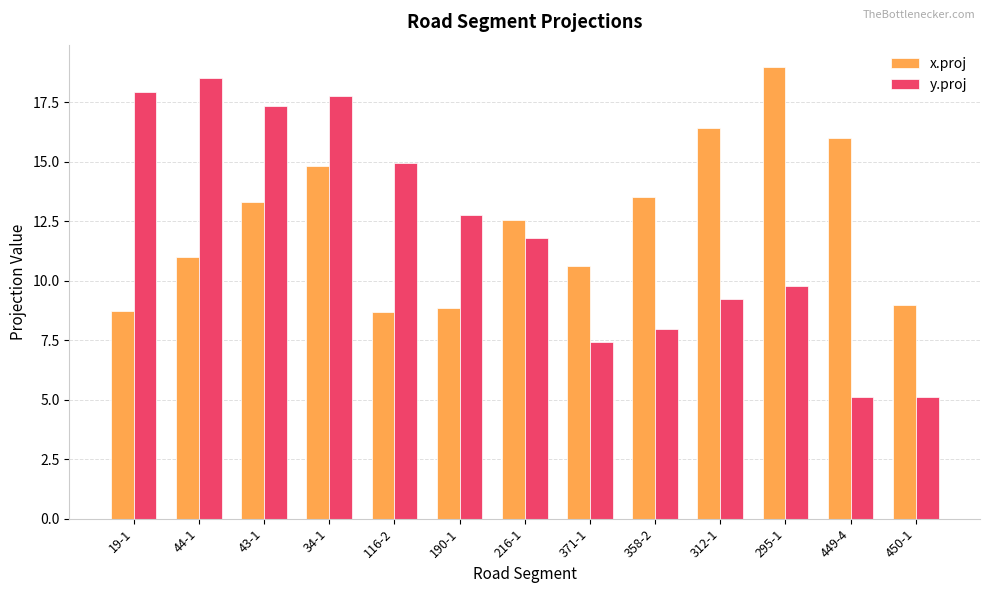

List the series in order of their peak value, lowest first.

y.proj, x.proj